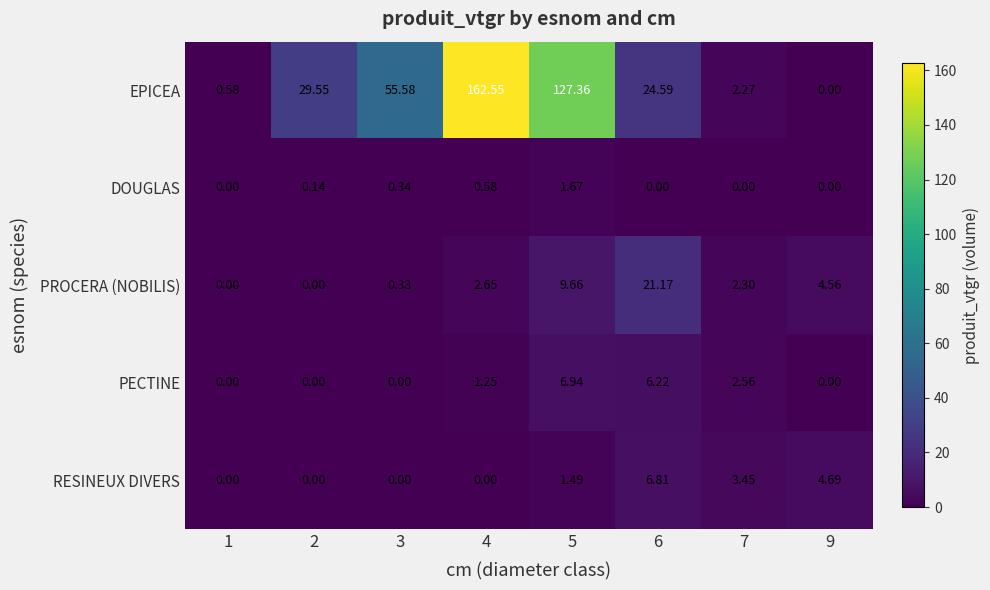

Is the value of PECTINE at 4 greater than the value of PROCERA (NOBILIS) at 9?

No